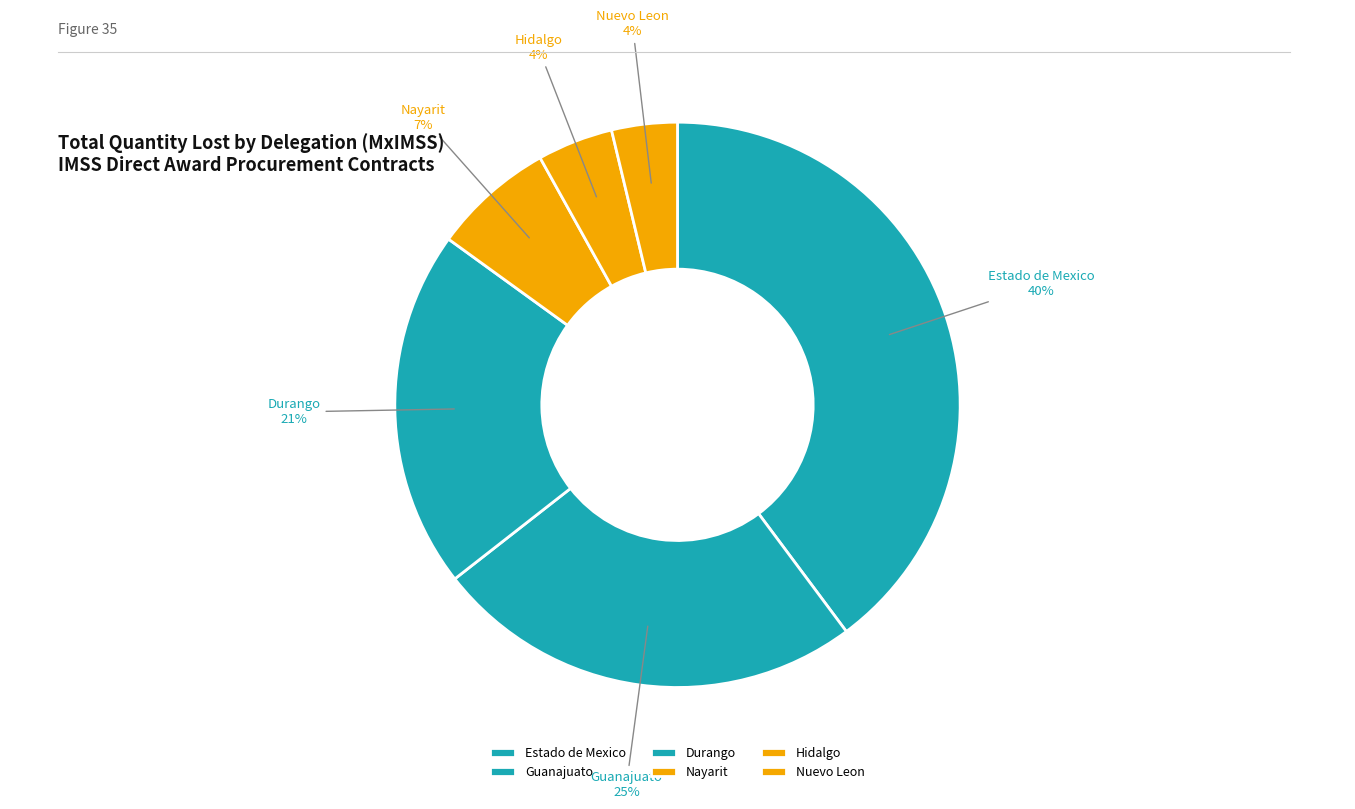

Combined, do Hidalgo and Nuevo Leon account for over 50%?

No